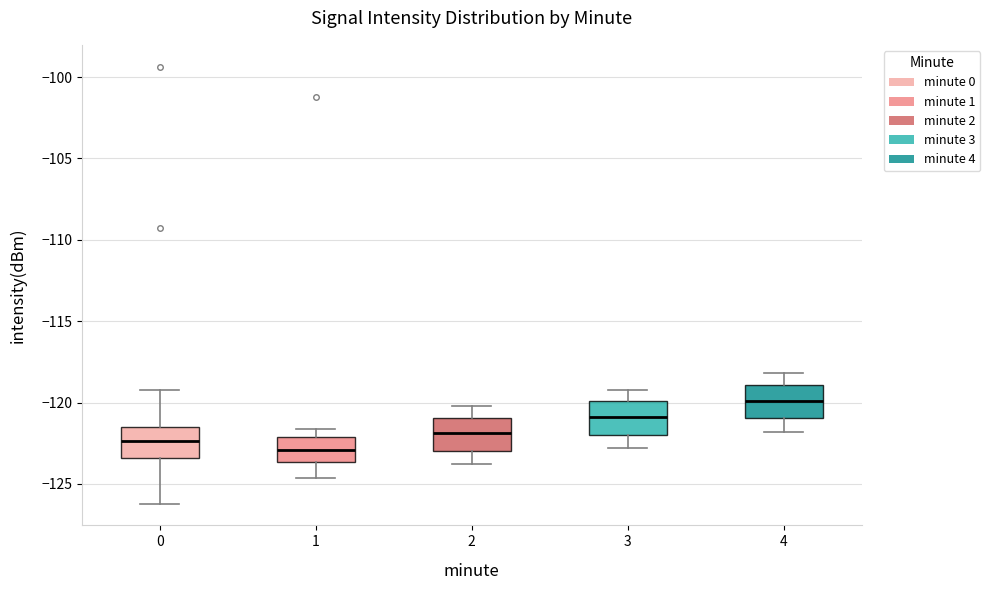

Which box's median line is the highest?

4